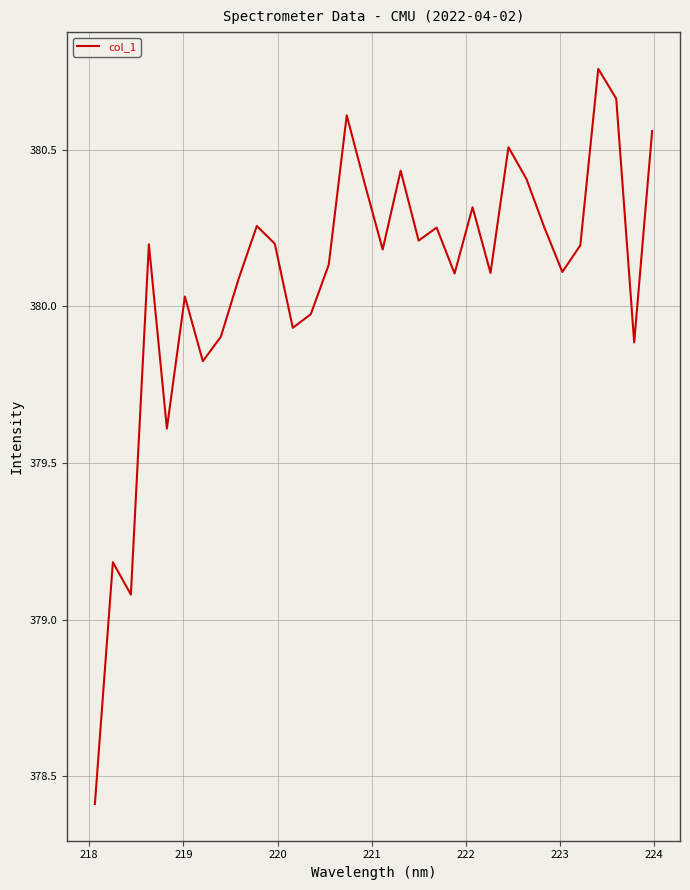

What is the smallest value displayed?

378.4